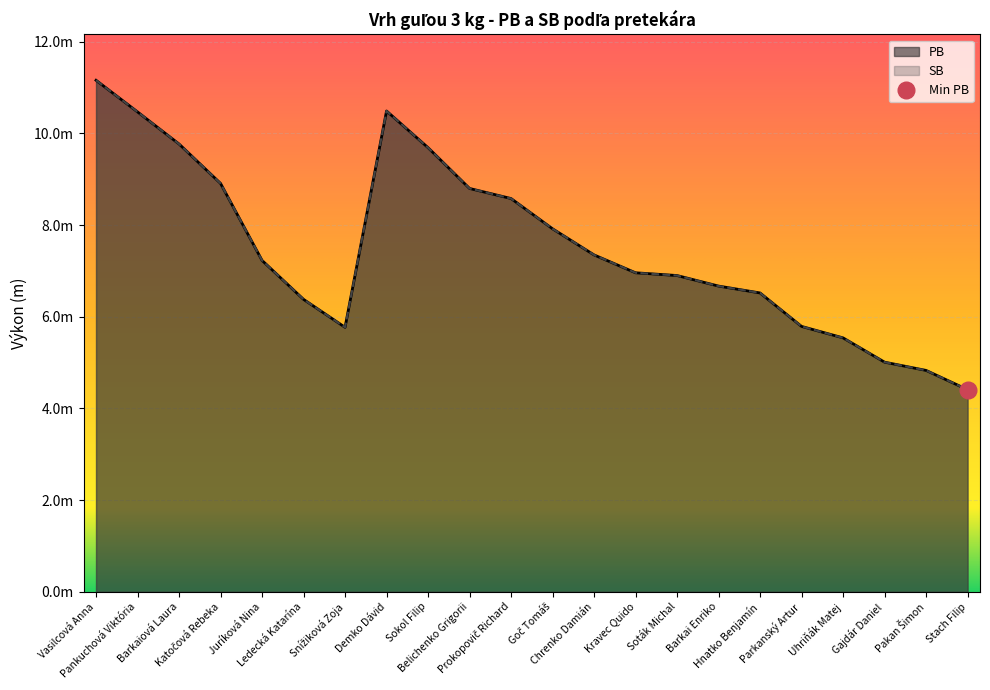

What is the greatest value displayed?

11.2